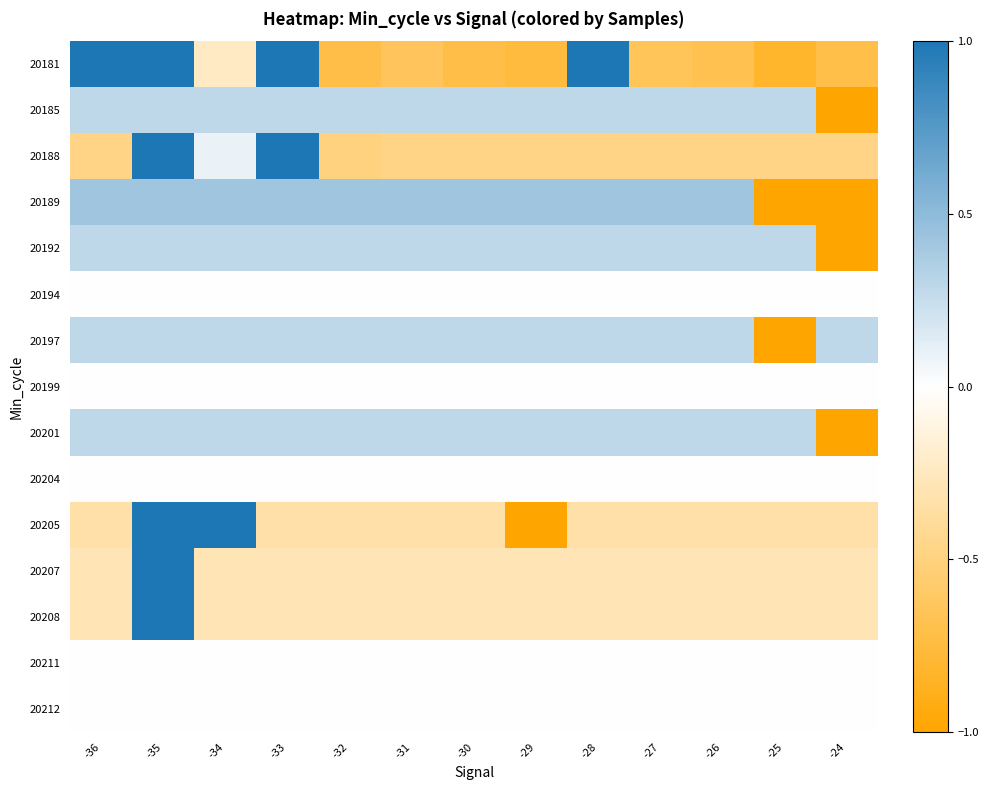

Reading left to right, extract all data points from this chart.

20181: -36=1.6	-35=1.6	-34=-0.2	-33=1.6	-32=-0.7	-31=-0.6	-30=-0.7	-29=-0.8	-28=1.1	-27=-0.6	-26=-0.7	-25=-0.8	-24=-0.7
20185: -36=0.3	-35=0.3	-34=0.3	-33=0.3	-32=0.3	-31=0.3	-30=0.3	-29=0.3	-28=0.3	-27=0.3	-26=0.3	-25=0.3	-24=-3.5
20188: -36=-0.5	-35=2.3	-34=0.1	-33=2.3	-32=-0.5	-31=-0.5	-30=-0.5	-29=-0.5	-28=-0.5	-27=-0.5	-26=-0.5	-25=-0.5	-24=-0.5
20189: -36=0.4	-35=0.4	-34=0.4	-33=0.4	-32=0.4	-31=0.4	-30=0.4	-29=0.4	-28=0.4	-27=0.4	-26=0.4	-25=-2.3	-24=-2.4
20192: -36=0.3	-35=0.3	-34=0.3	-33=0.3	-32=0.3	-31=0.3	-30=0.3	-29=0.3	-28=0.3	-27=0.3	-26=0.3	-25=0.3	-24=-3.5
20194: -36=0.0	-35=0.0	-34=0.0	-33=0.0	-32=0.0	-31=0.0	-30=0.0	-29=0.0	-28=0.0	-27=0.0	-26=0.0	-25=0.0	-24=0.0
20197: -36=0.3	-35=0.3	-34=0.3	-33=0.3	-32=0.3	-31=0.3	-30=0.3	-29=0.3	-28=0.3	-27=0.3	-26=0.3	-25=-3.5	-24=0.3
20199: -36=0.0	-35=0.0	-34=0.0	-33=0.0	-32=0.0	-31=0.0	-30=0.0	-29=0.0	-28=0.0	-27=0.0	-26=0.0	-25=0.0	-24=0.0
20201: -36=0.3	-35=0.3	-34=0.3	-33=0.3	-32=0.3	-31=0.3	-30=0.3	-29=0.3	-28=0.3	-27=0.3	-26=0.3	-25=0.3	-24=-3.5
20204: -36=0.0	-35=0.0	-34=0.0	-33=0.0	-32=0.0	-31=0.0	-30=0.0	-29=0.0	-28=0.0	-27=0.0	-26=0.0	-25=0.0	-24=0.0
20205: -36=-0.3	-35=2.9	-34=1.5	-33=-0.3	-32=-0.3	-31=-0.3	-30=-0.3	-29=-1.1	-28=-0.3	-27=-0.3	-26=-0.3	-25=-0.3	-24=-0.3
20207: -36=-0.3	-35=3.5	-34=-0.3	-33=-0.3	-32=-0.3	-31=-0.3	-30=-0.3	-29=-0.3	-28=-0.3	-27=-0.3	-26=-0.3	-25=-0.3	-24=-0.3
20208: -36=-0.3	-35=3.5	-34=-0.3	-33=-0.3	-32=-0.3	-31=-0.3	-30=-0.3	-29=-0.3	-28=-0.3	-27=-0.3	-26=-0.3	-25=-0.3	-24=-0.3
20211: -36=0.0	-35=0.0	-34=0.0	-33=0.0	-32=0.0	-31=0.0	-30=0.0	-29=0.0	-28=0.0	-27=0.0	-26=0.0	-25=0.0	-24=0.0
20212: -36=0.0	-35=0.0	-34=0.0	-33=0.0	-32=0.0	-31=0.0	-30=0.0	-29=0.0	-28=0.0	-27=0.0	-26=0.0	-25=0.0	-24=0.0